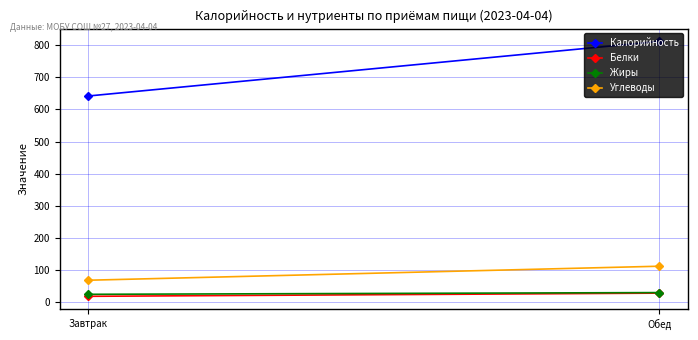

At how many categories does at least one series exceed 381?

2